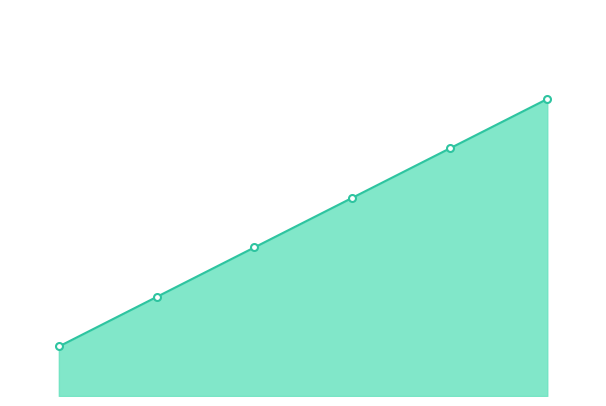

Does the chart display data point markers on the line(s)?

Yes